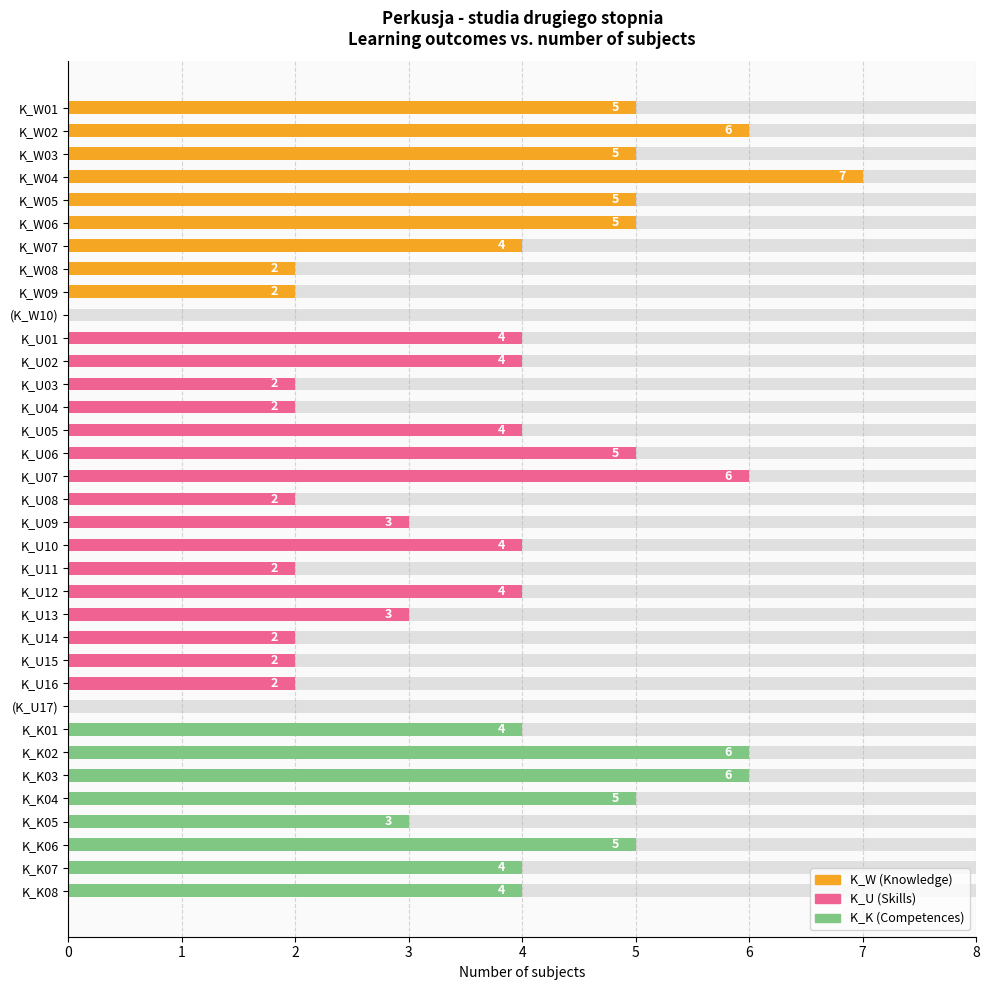

How many values are between 2 and 5?

28